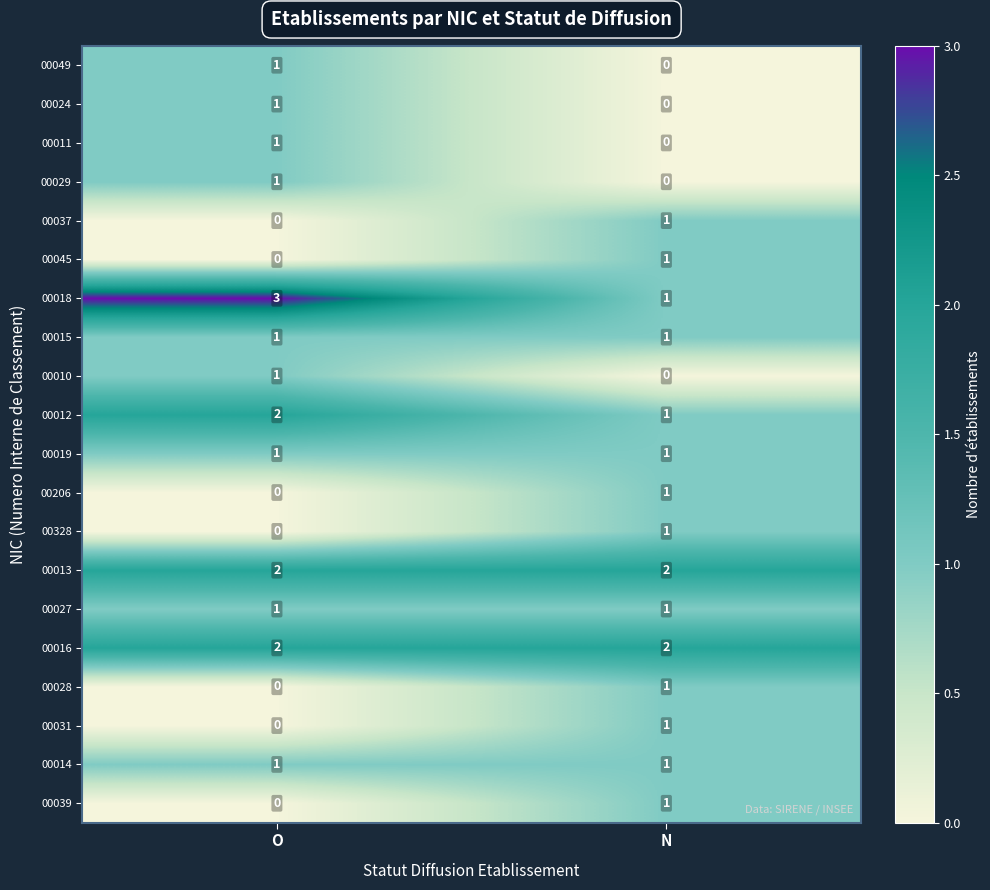

List the labels in order of 00028 value, smallest first.

O, N